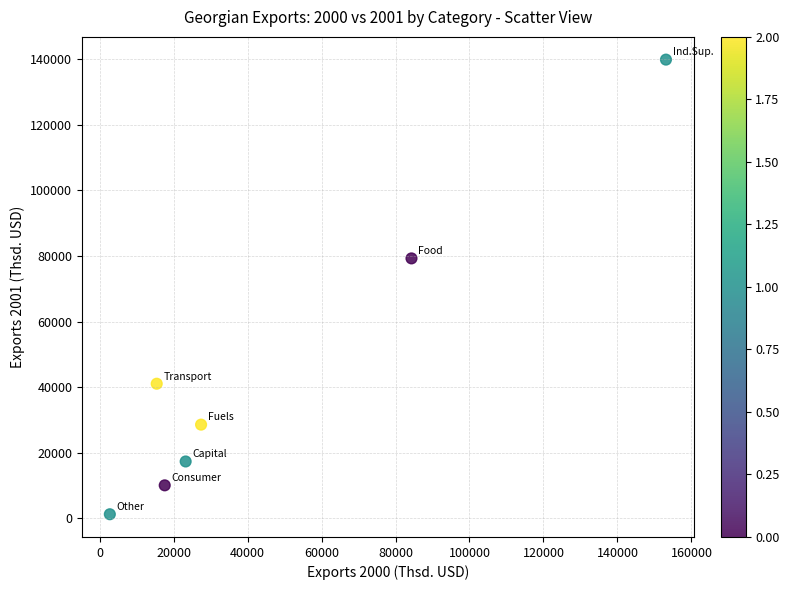

What is the range of Y values (max minus min)?

138801.0